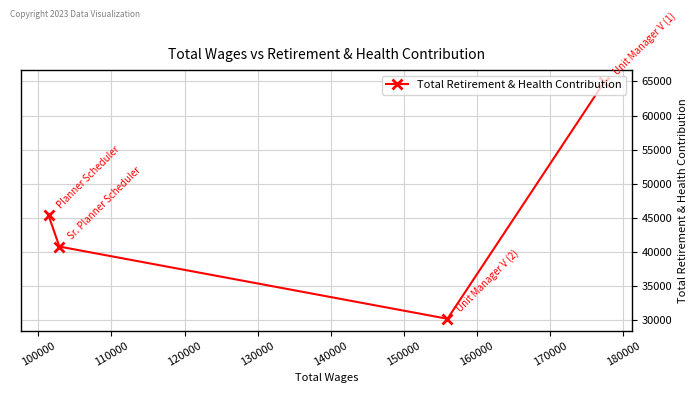

How many points are lower than both their immediate neighbors (excluding endpoints)?

1